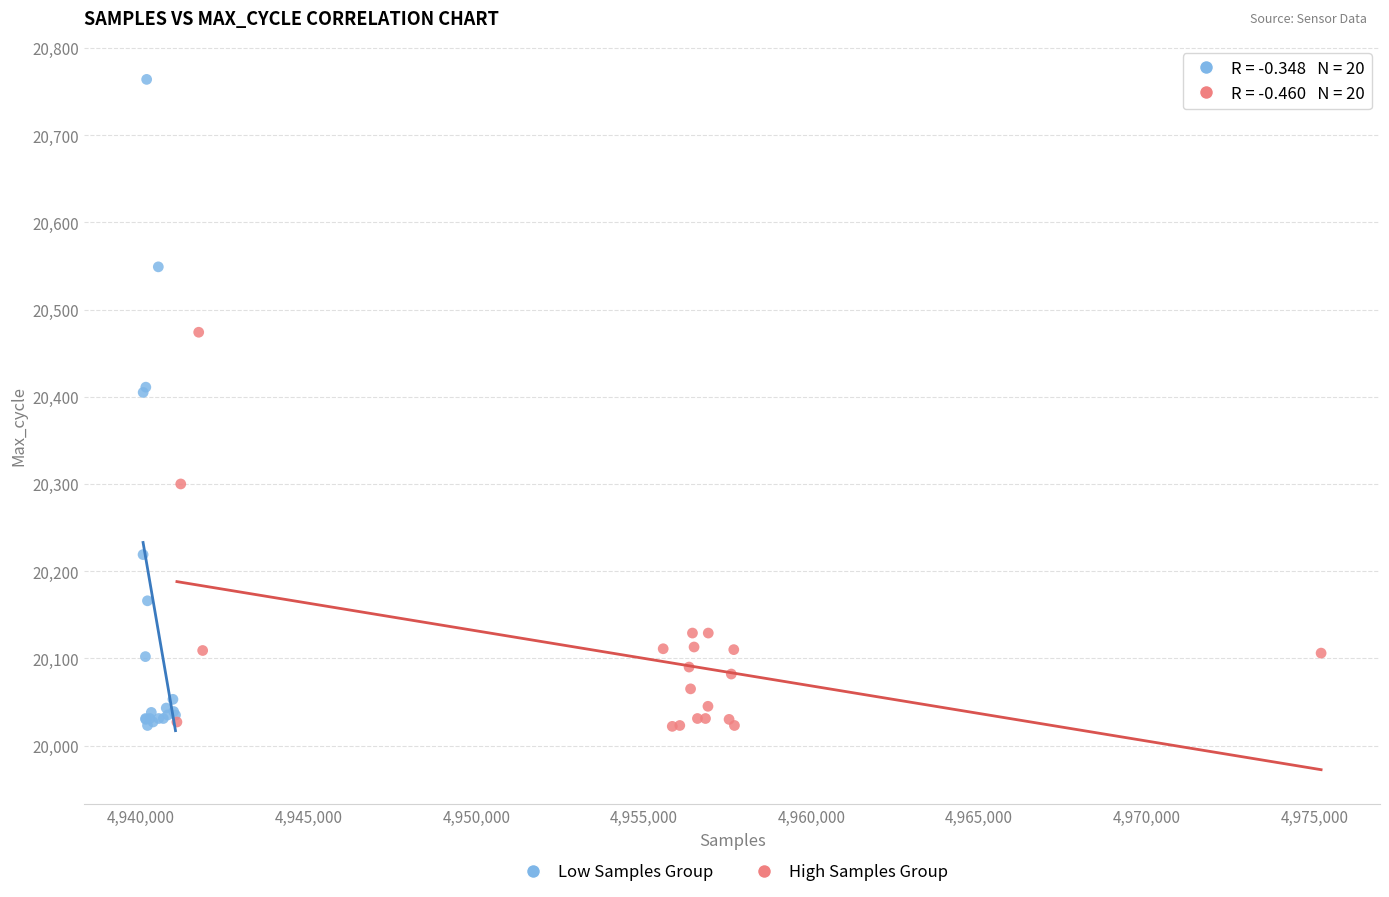

Which series has the largest Y range (max minus min)?

Low Samples Group